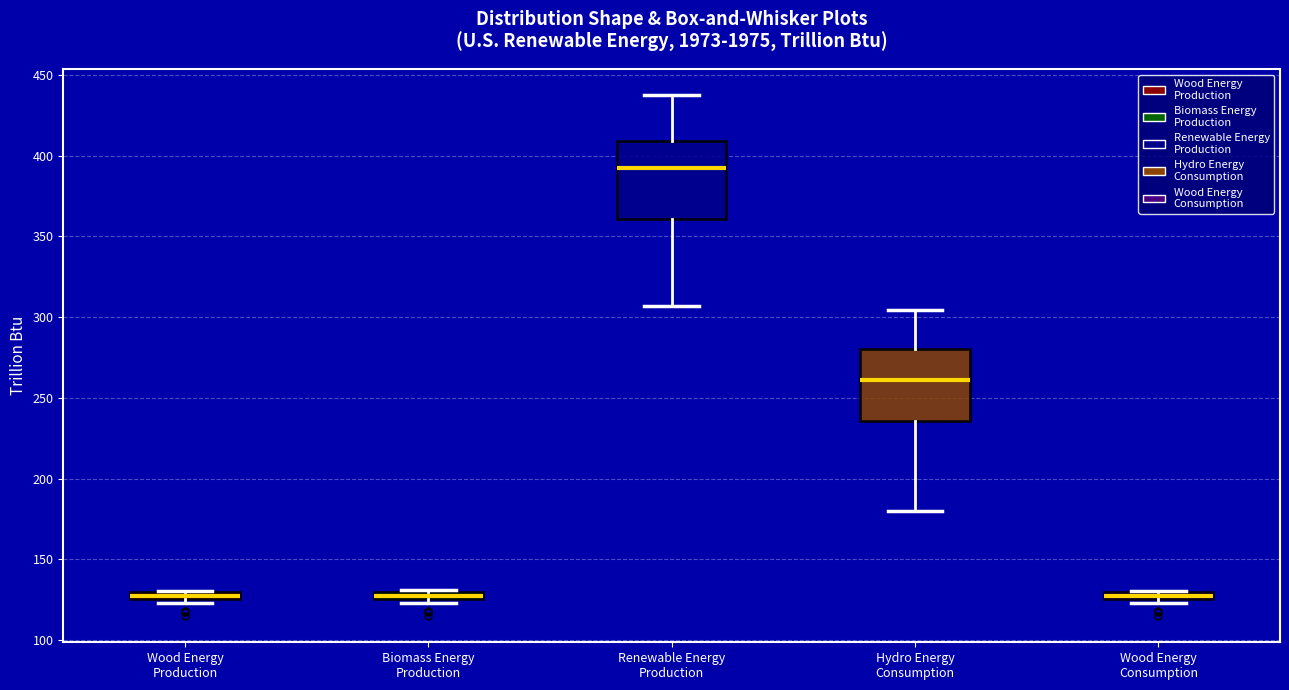

Where does the median line of the box for Hydro Energy Consumption sit on the y-axis? The values are not printed on the chart, so give them approximately, as read against the axis.

260